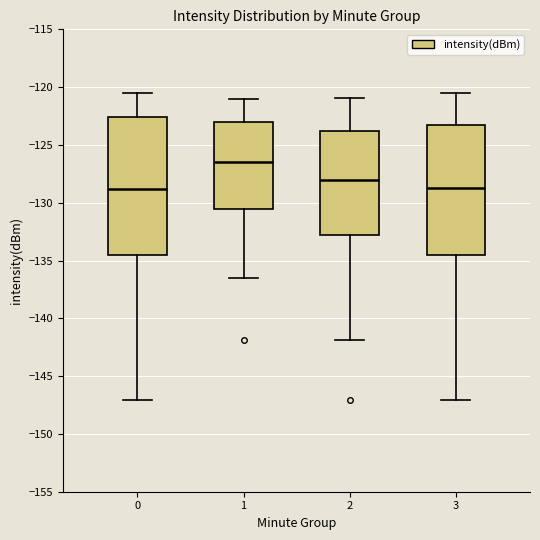

Which box is the tallest, from its lower edge to its upper edge?

0